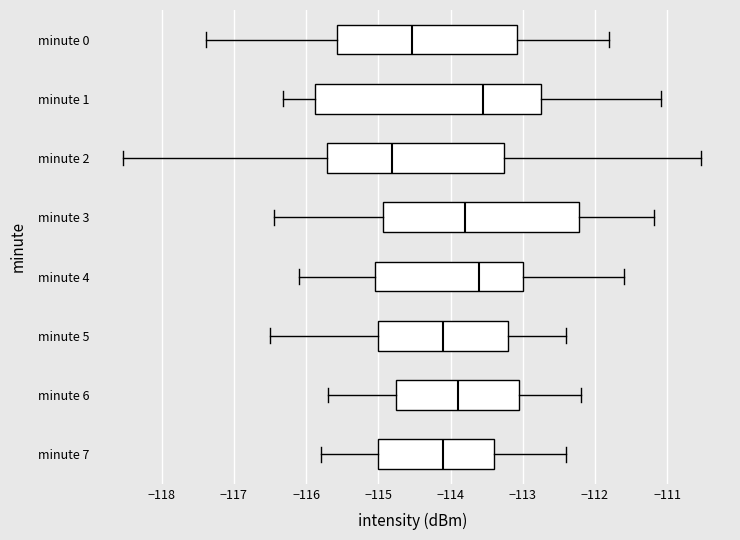

Which box has the furthest to the left median line?

minute 2